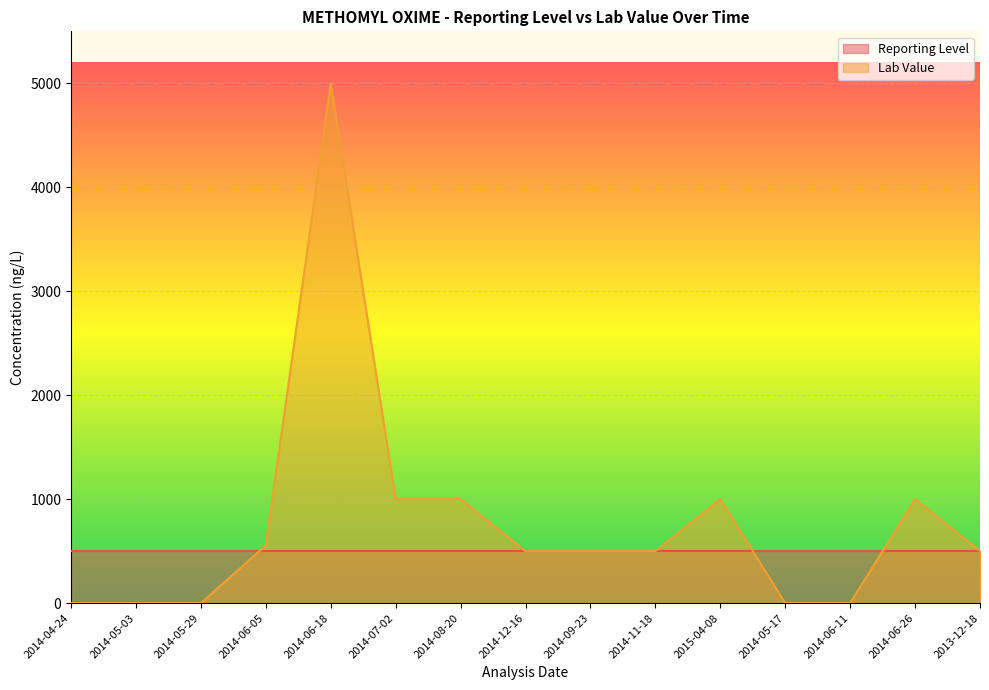

Reading left to right, what are all the values shown in this chart?

0	0	0	555	5000	1000	1000	500	500	500	1000	0	0	1000	500